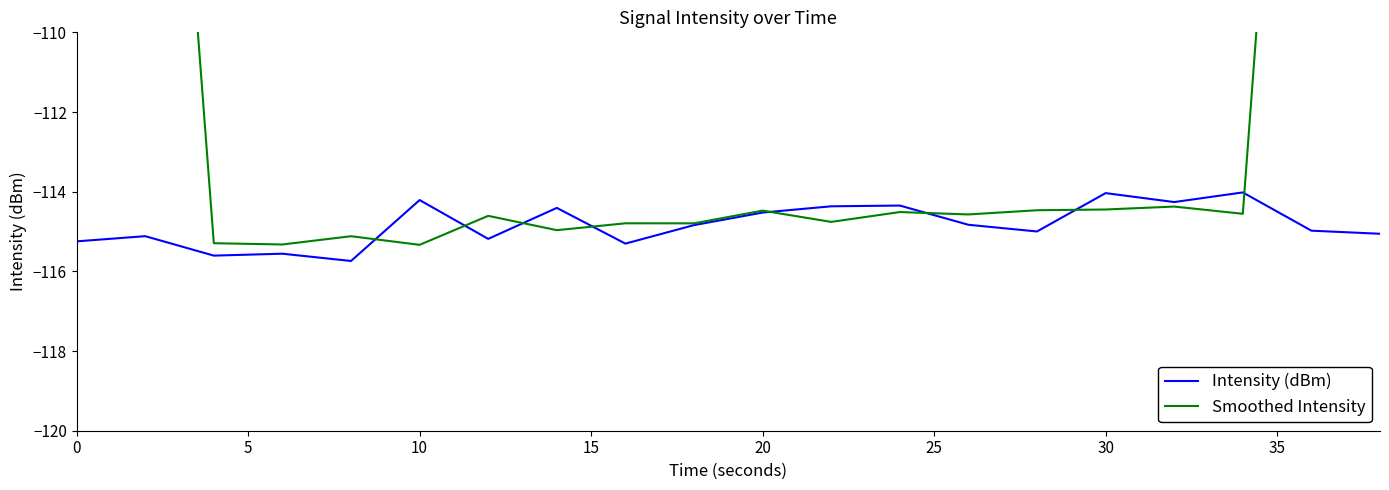

What is the lowest value of the Intensity (dBm) series?

-115.7